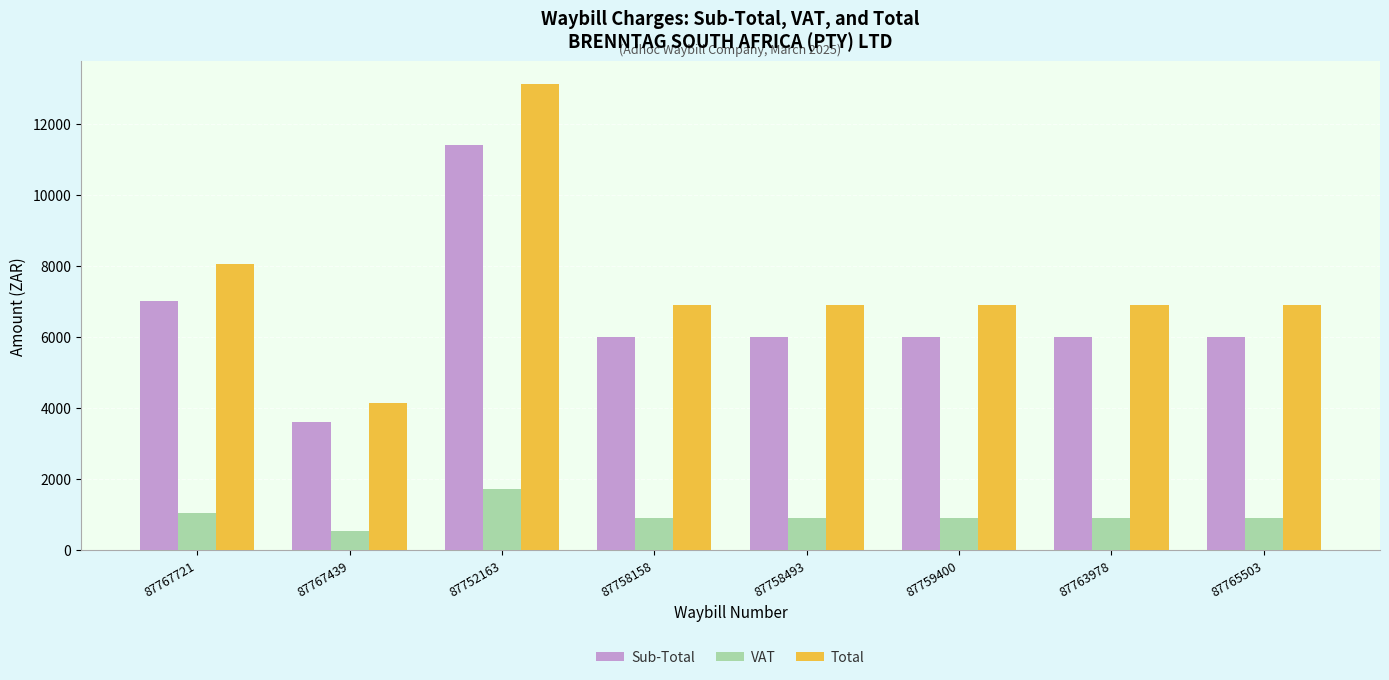

Between 87767439 and 87759400, which series saw the biggest shift?

Total